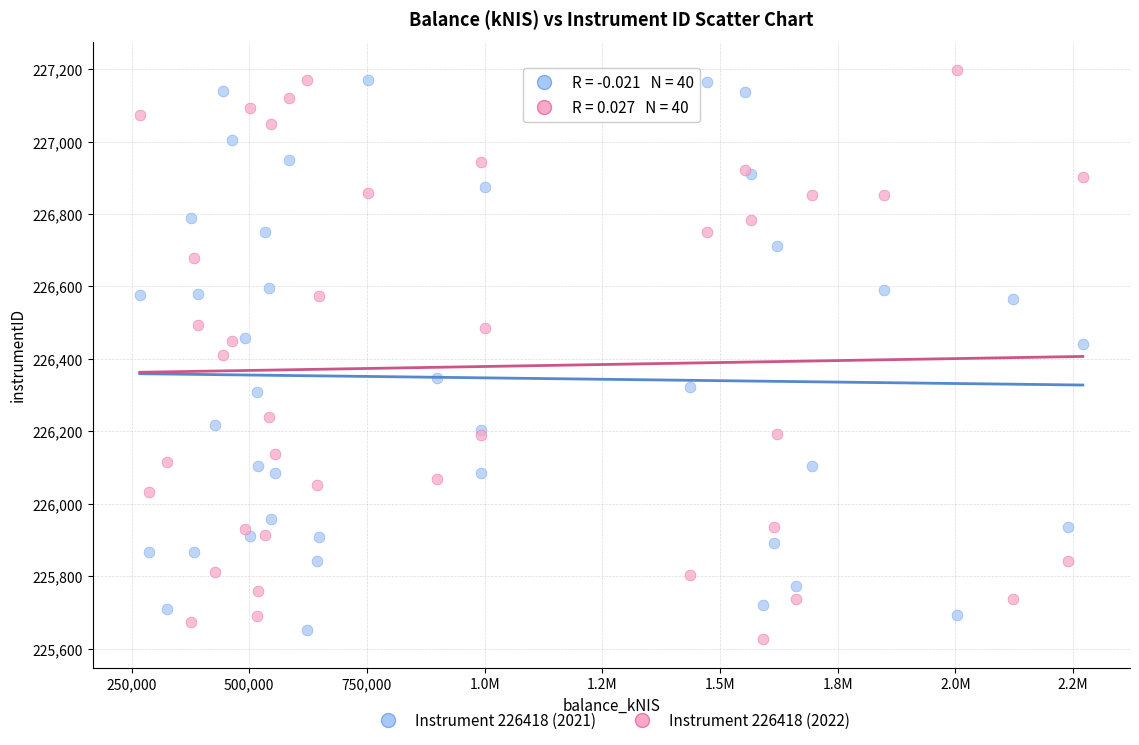

What is the X range (max minus min) for the scatter plot?

2003529.5